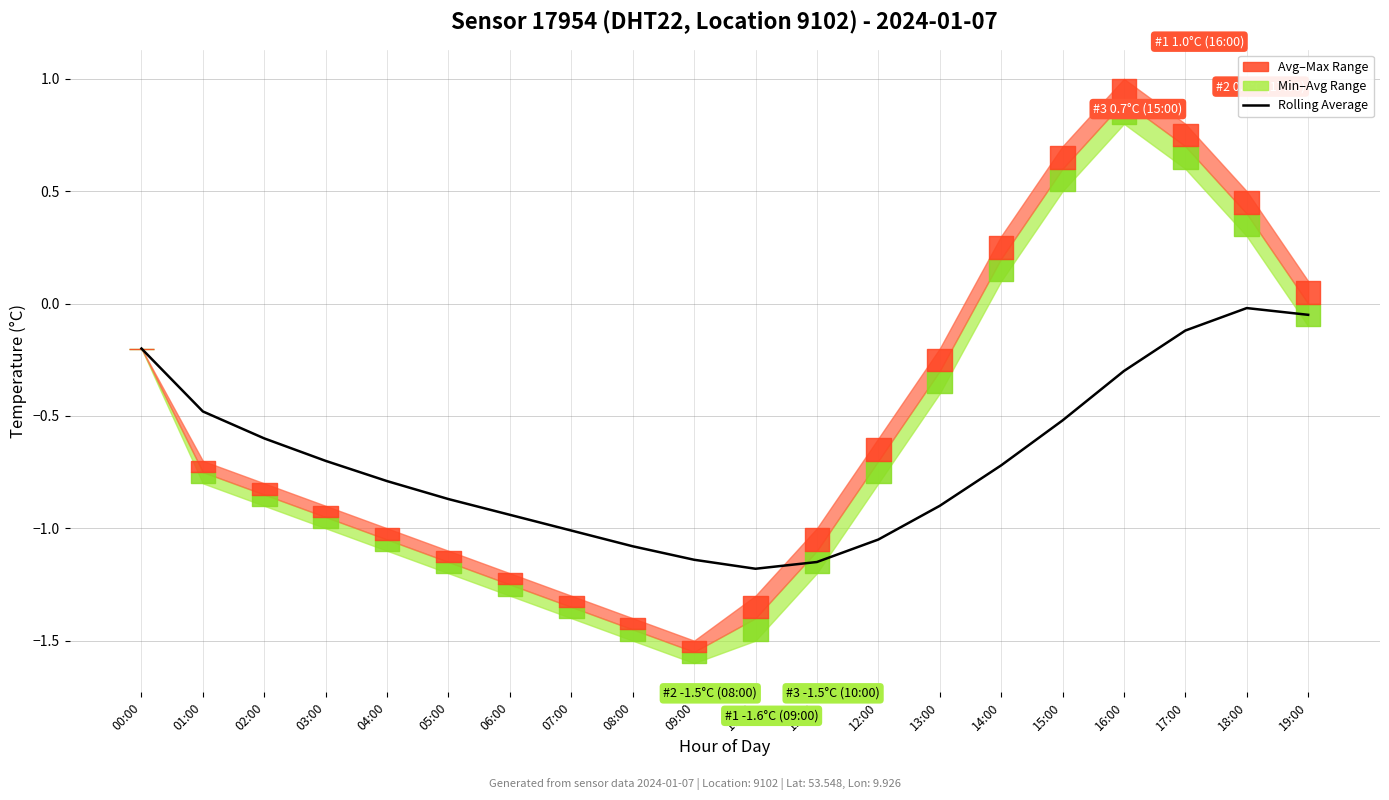

True or false: the data shows -0.1 at 17:00.

True